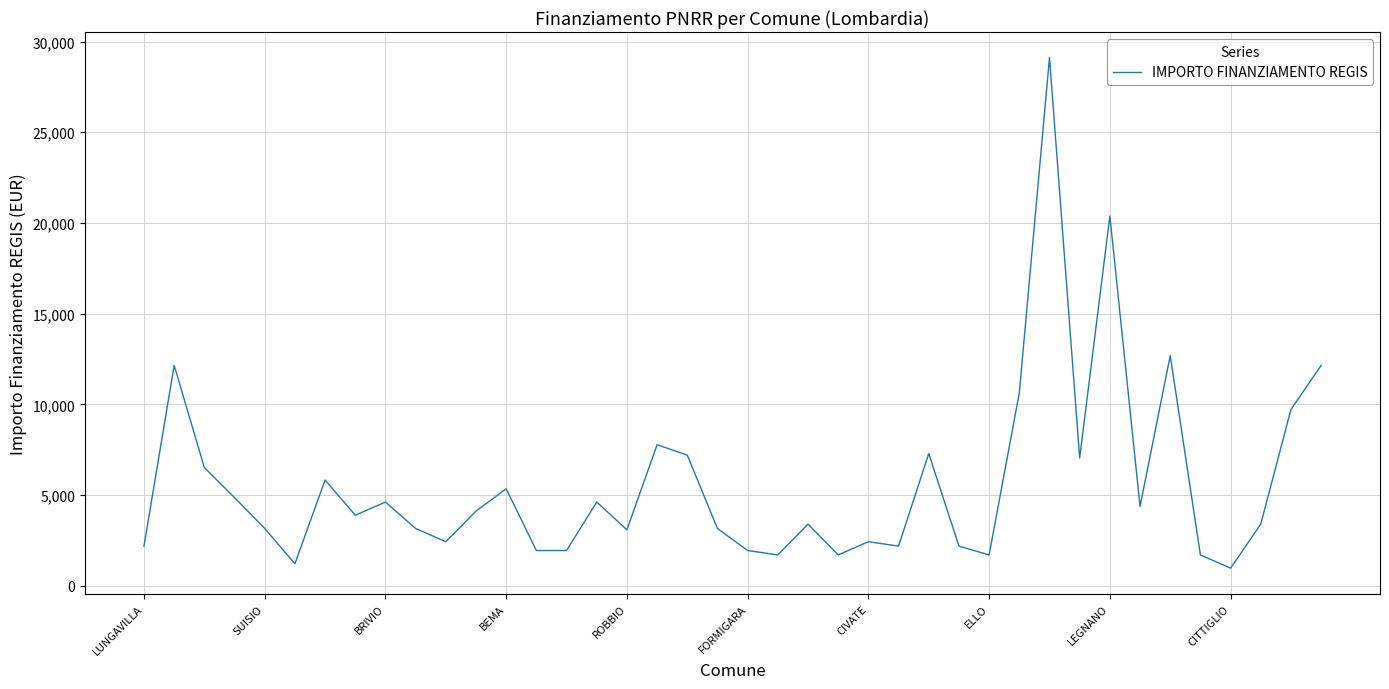

What is the smallest value displayed?

972